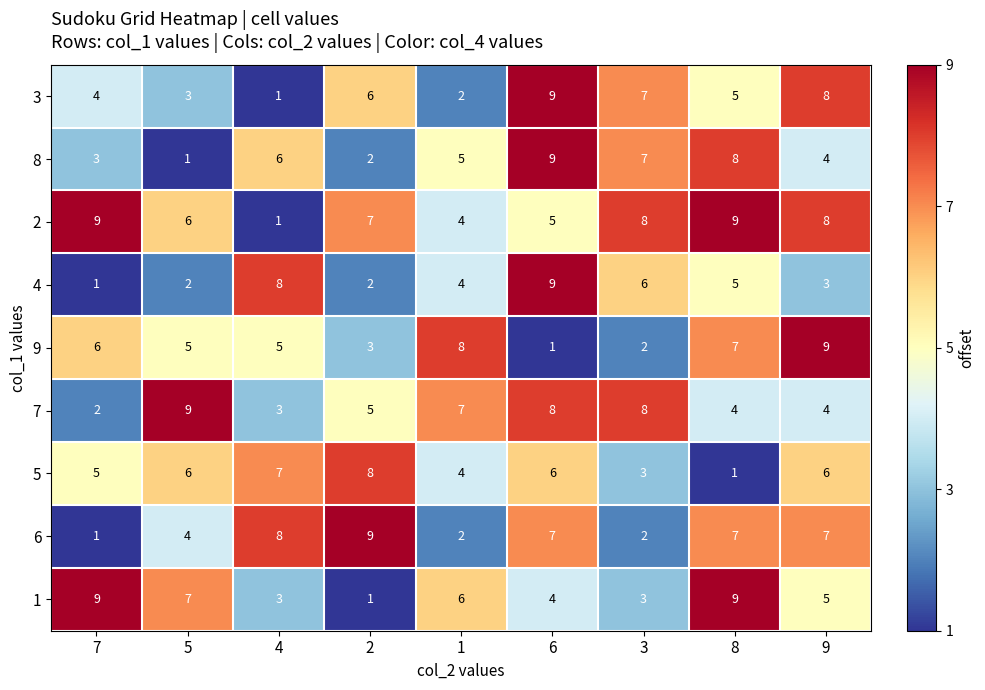

True or false: 7 has a value of 3 at 2.

False